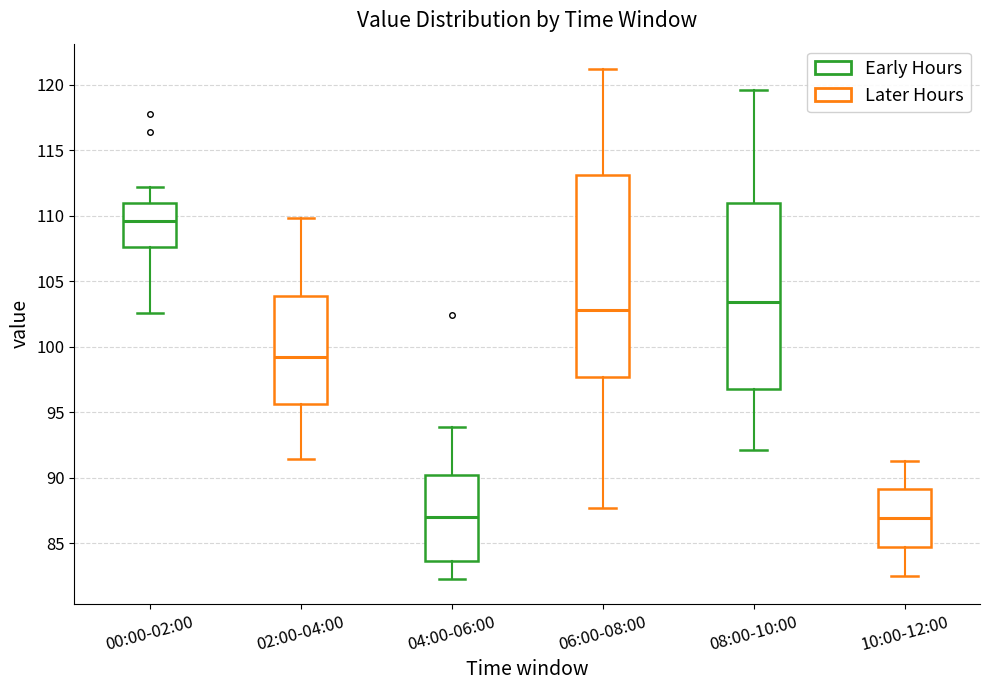

Where does the upper whisker of the box for 06:00-08:00 end on the y-axis? The values are not printed on the chart, so give them approximately, as read against the axis.

121.0